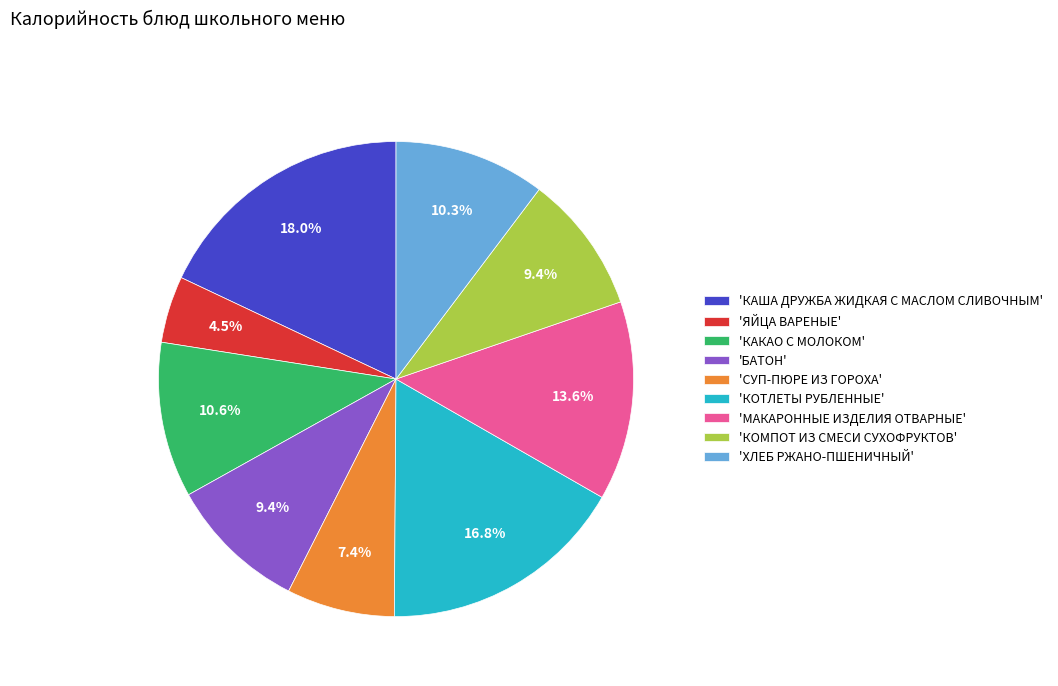

Which has a higher value, 'ЯЙЦА ВАРЕНЫЕ' or 'КОТЛЕТЫ РУБЛЕННЫЕ'?

'КОТЛЕТЫ РУБЛЕННЫЕ'